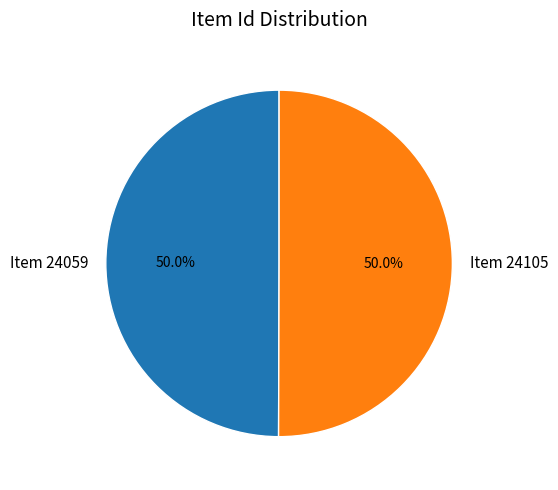

To the nearest percent, what portion does Item 24105 represent?

50%